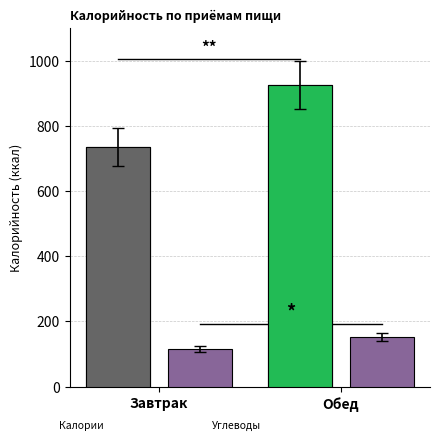

Does the chart contain any negative values?

No